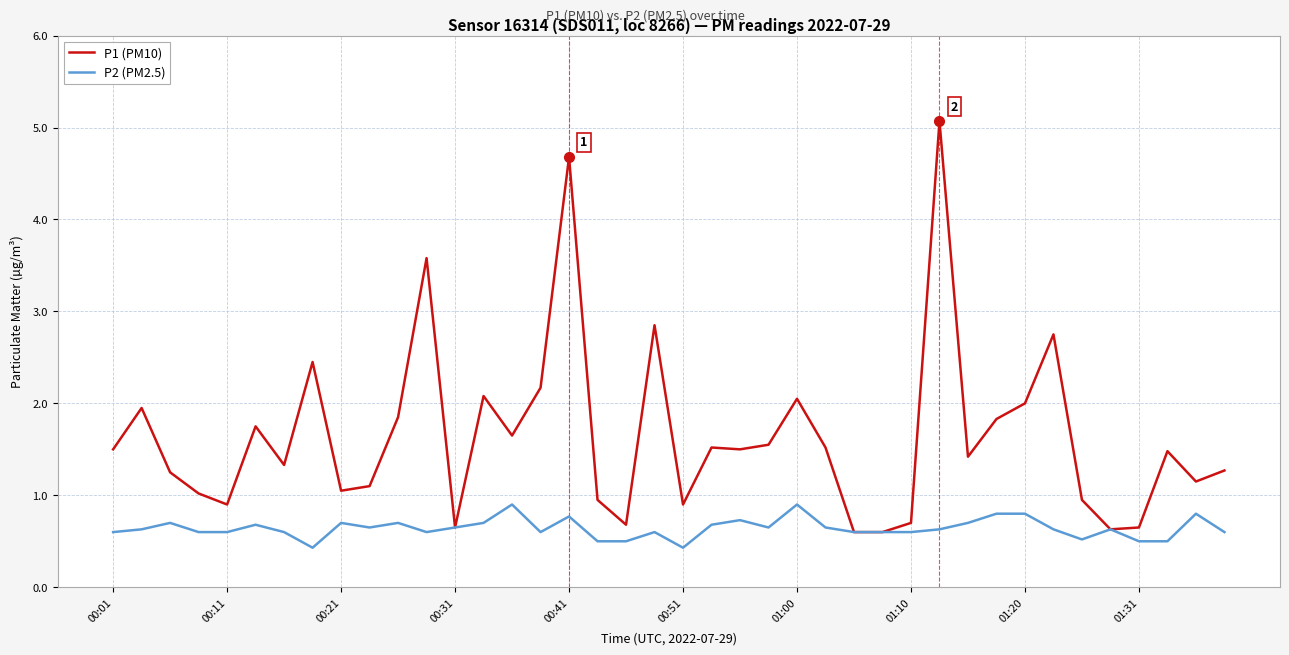

Rank the series by their maximum value, from highest to lowest.

P1 (PM10), P2 (PM2.5)